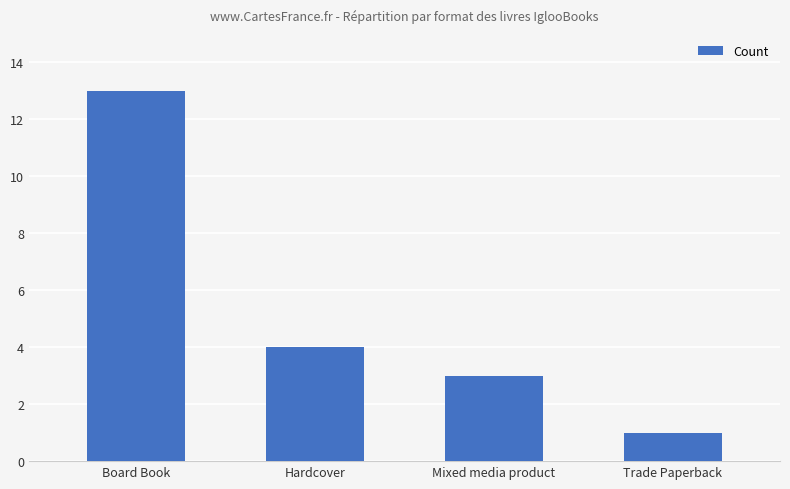

What is the change in value from Hardcover to Mixed media product?

-1